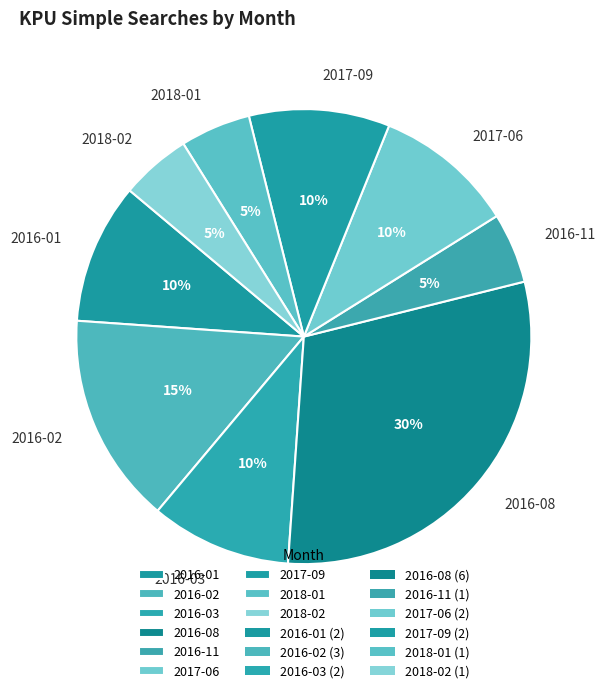

What is the largest slice in the pie chart?

2016-08